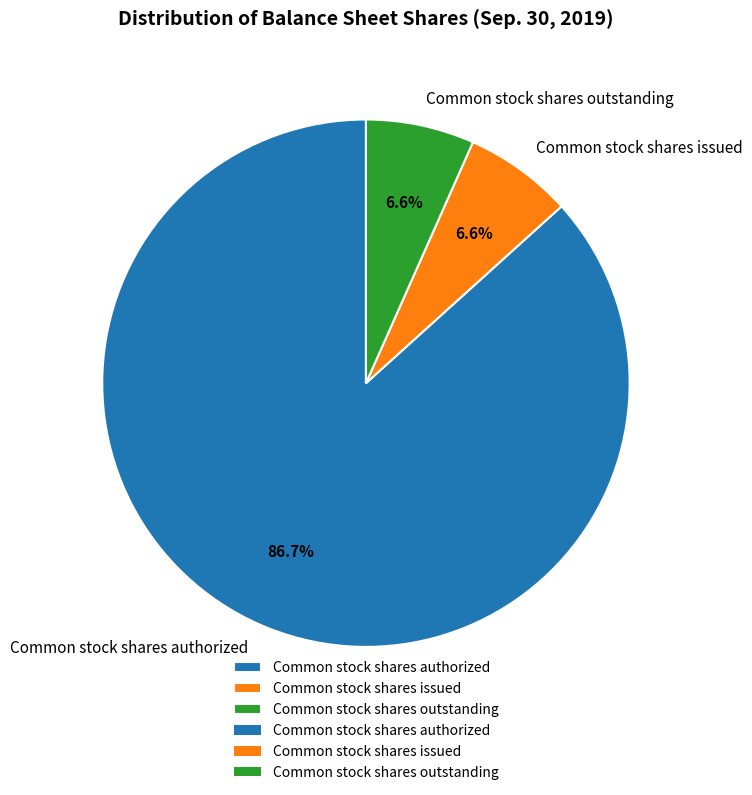

Approximately how many times larger is the value at Common stock shares outstanding compared to Common stock shares authorized?

0.1